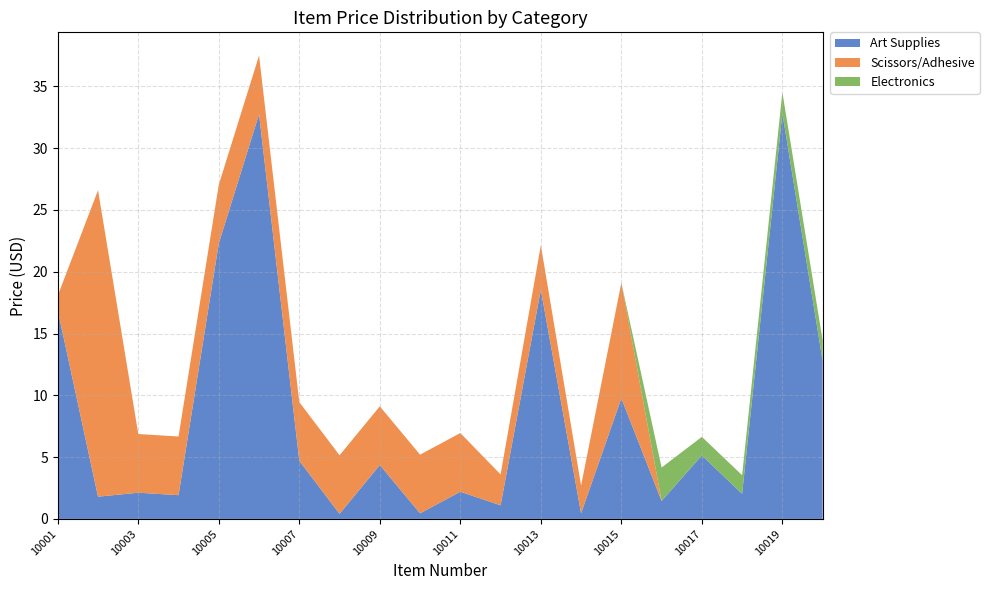

Reading left to right, extract all data points from this chart.

Art Supplies: 10001=16.9	10002=1.8	10003=2.1	10004=1.9	10005=22.3	10006=32.8	10007=4.7	10008=0.4	10009=4.4	10010=0.5	10011=2.2	10012=1.1	10013=18.6	10014=0.5	10015=9.8	10016=1.4	10017=5.1	10018=2.0	10019=32.8	10020=12.8
Scissors/Adhesive: 10001=1.2	10002=24.8	10003=4.8	10004=4.8	10005=4.8	10006=4.8	10007=4.8	10008=4.7	10009=4.8	10010=4.8	10011=4.8	10012=2.5	10013=3.6	10014=2.2	10015=9.3	10016=0.0	10017=0.0	10018=0.0	10019=0.0	10020=0.0
Electronics: 10001=0.0	10002=0.0	10003=0.0	10004=0.0	10005=0.0	10006=0.0	10007=0.0	10008=0.0	10009=0.0	10010=0.0	10011=0.0	10012=0.0	10013=0.0	10014=0.0	10015=0.0	10016=2.7	10017=1.5	10018=1.5	10019=1.7	10020=1.6